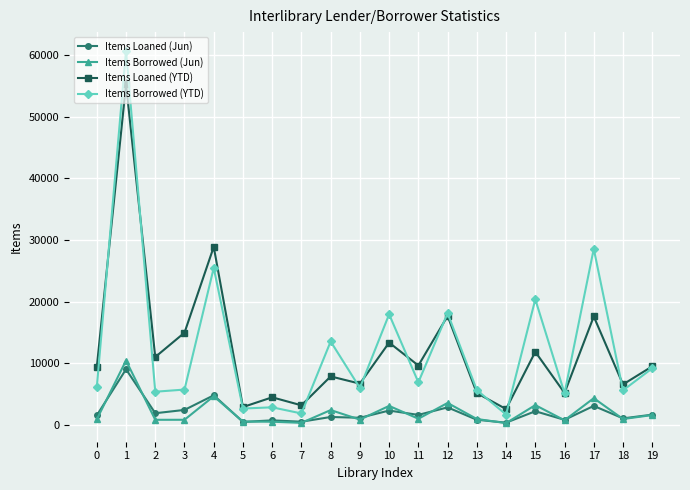

What is the maximum value shown in the chart?

60711